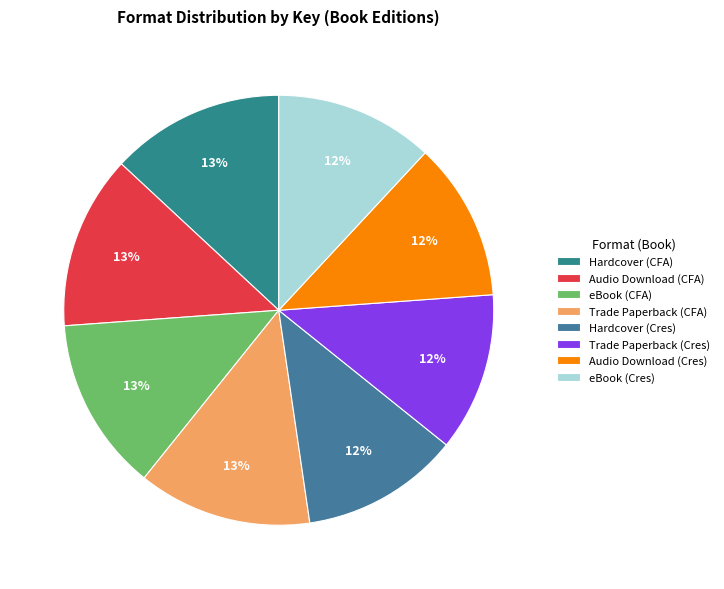

Is there any slice that represents more than half of the pie?

No